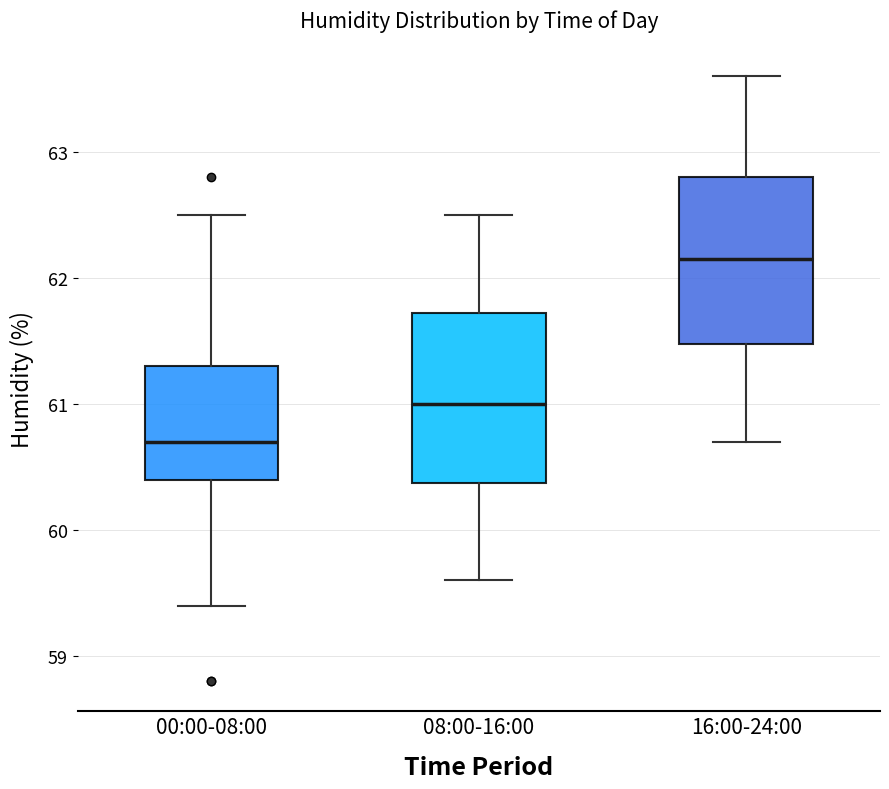

Reading left to right, transcribe this box plot: for each box, give where its median line is, the range the box spans, and where its two whiskers end, as read against the y-axis. The values are not printed on the chart, so give them approximately, as read against the axis.

00:00-08:00: median 60.7, box 60.4 to 61.3, whiskers 59.4 to 62.5
08:00-16:00: median 61.0, box 60.4 to 61.7, whiskers 59.6 to 62.5
16:00-24:00: median 62.2, box 61.5 to 62.8, whiskers 60.7 to 63.6